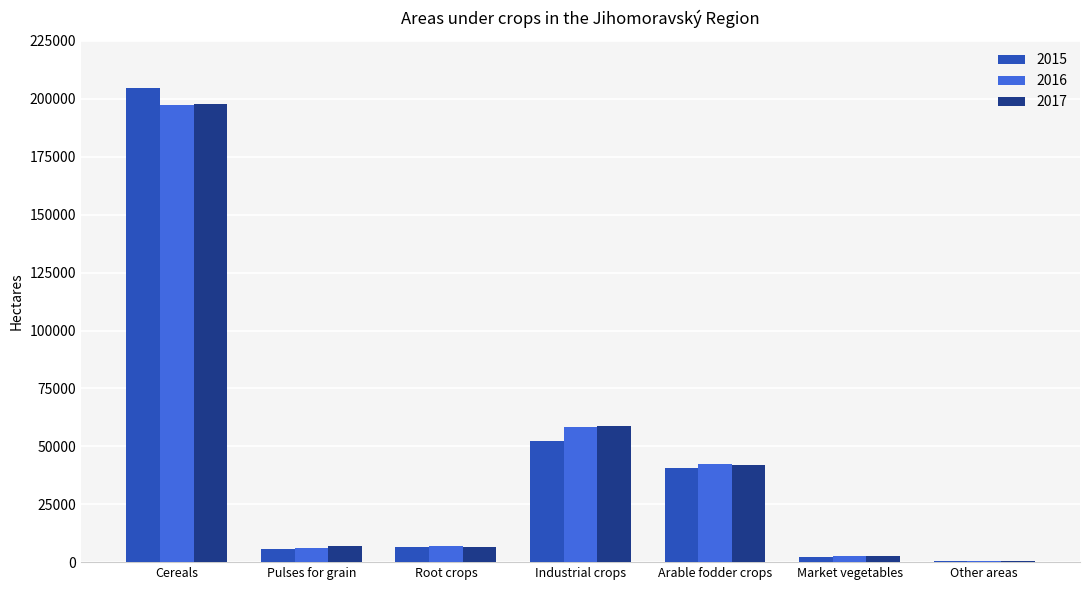

At which category is the sum across all series the highest?

Cereals